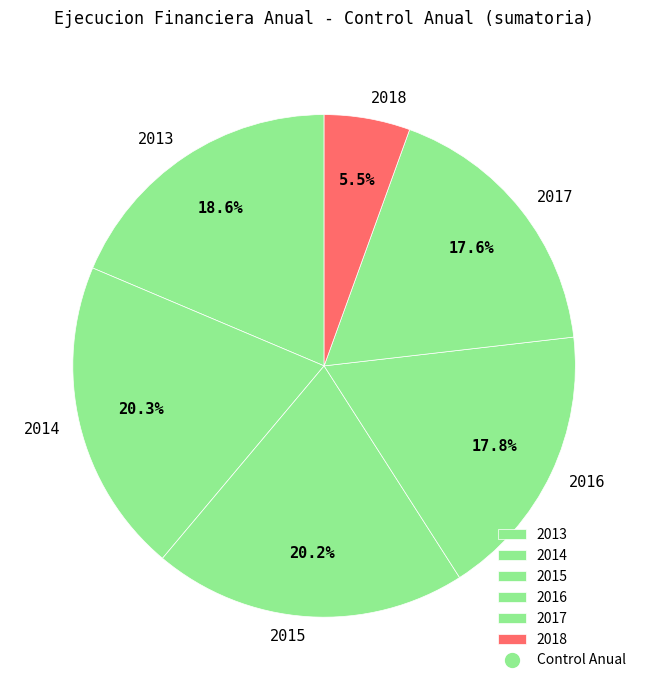

Which has a higher value, 2014 or 2017?

2014